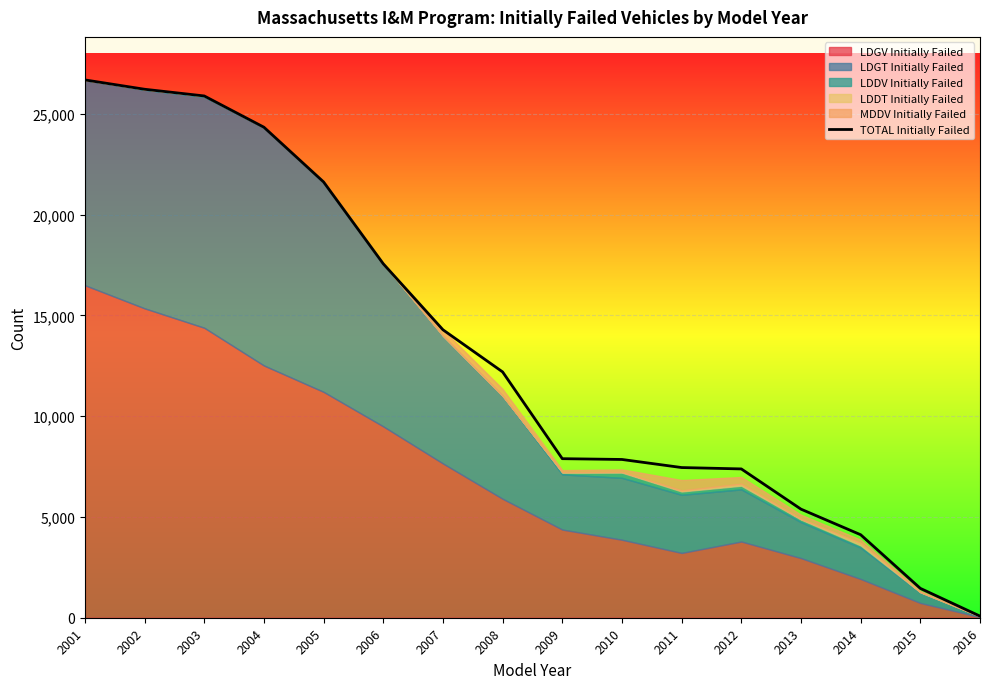

True or false: there are more than 1 points higher than both neighbors.

False